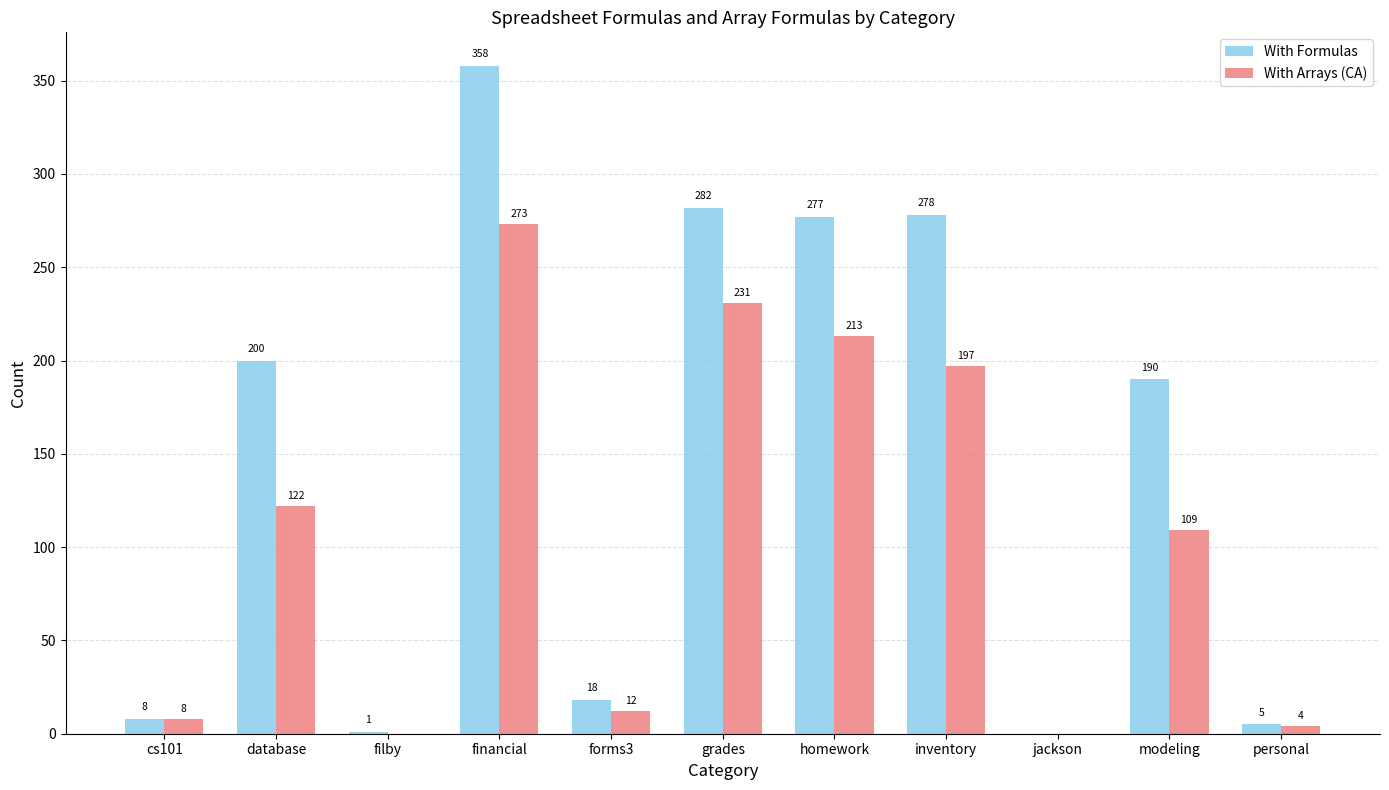

What is the highest value of the With Formulas series?

358